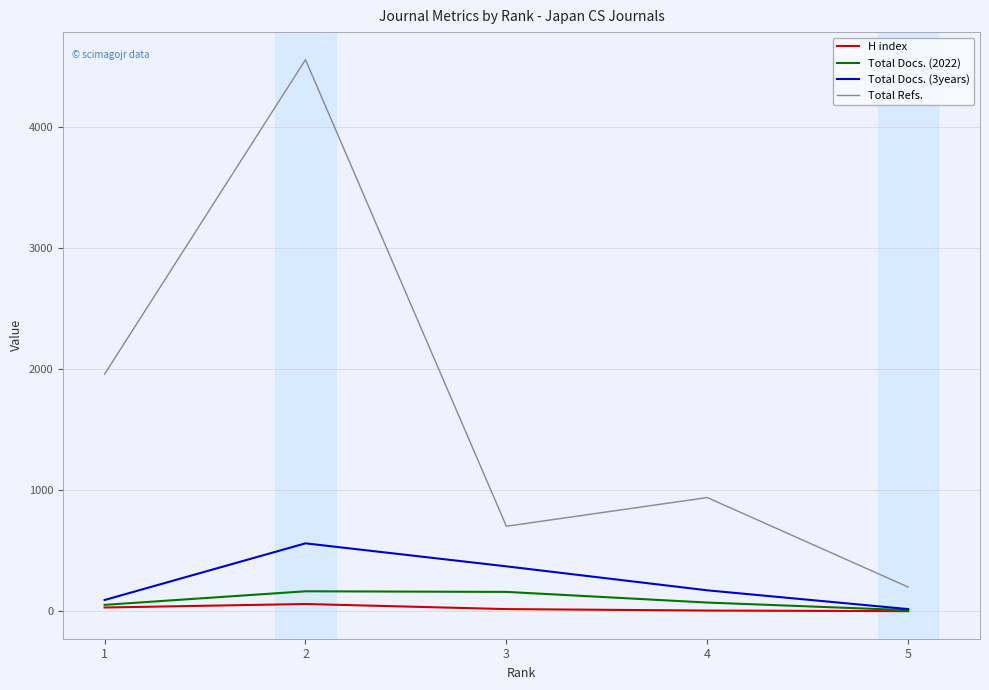

At which label does Total Docs. (2022) reach its minimum?

5